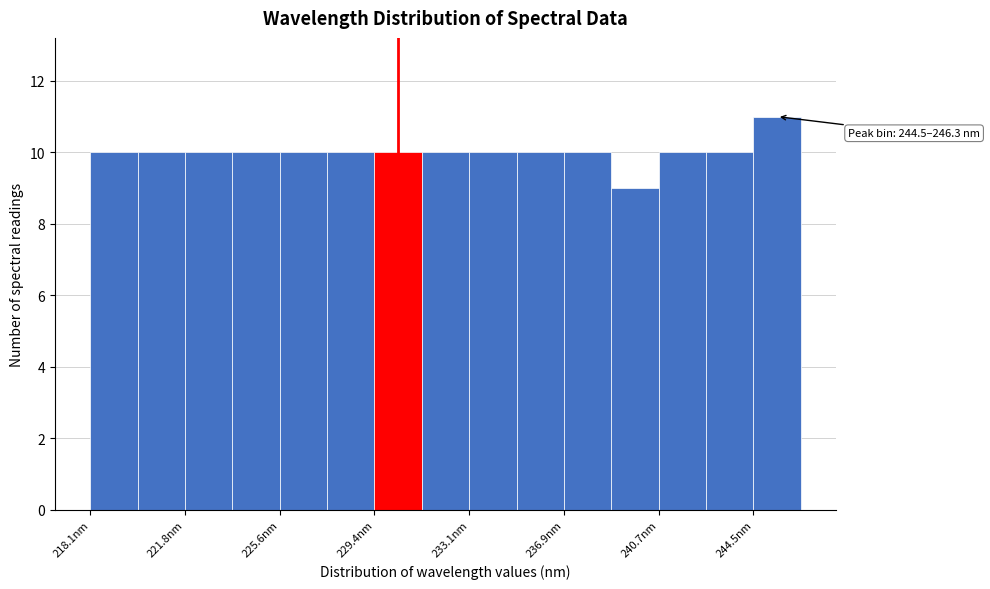

Read against the x-axis, roughly where is the centre of the tallest bar?

245.5